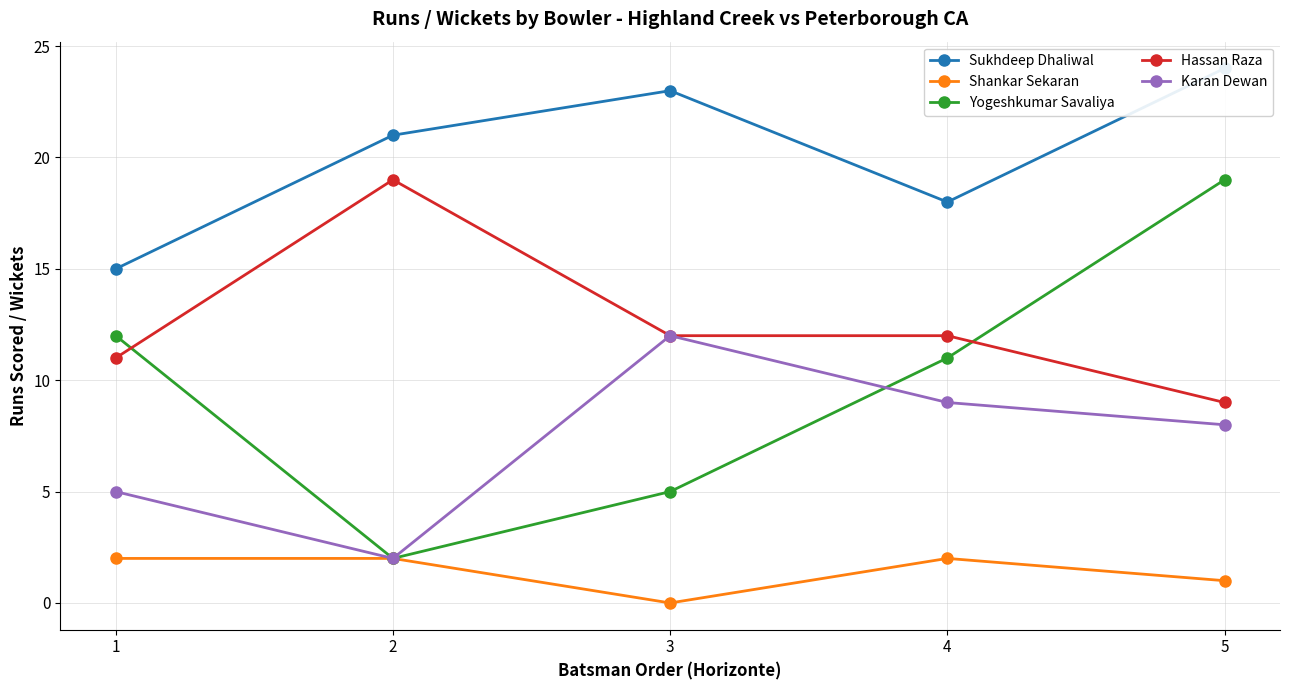

At which category is the sum across all series the highest?

5